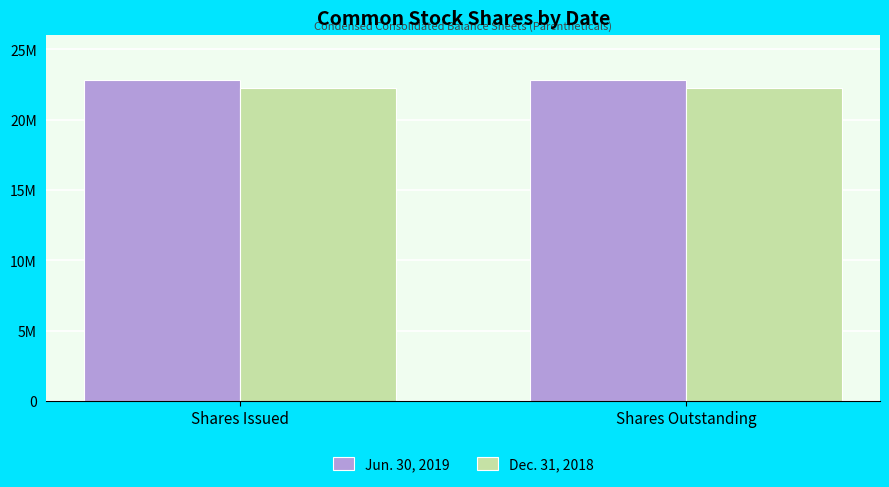

What is the value of the Dec. 31, 2018 bar at the 2nd from the left?

22265971